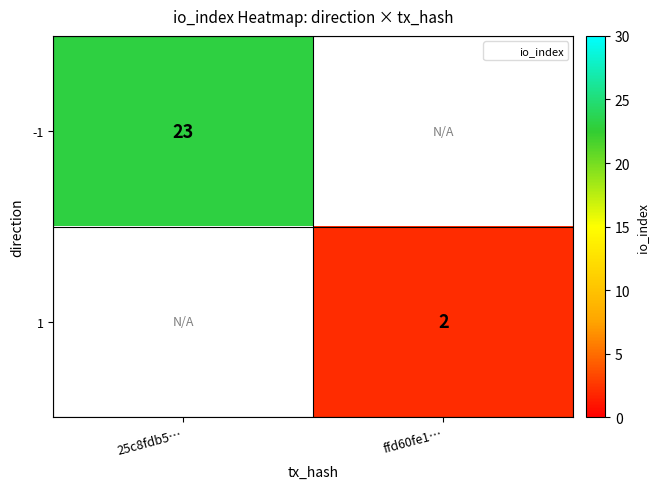

Rank the series at ffd60fe1… from lowest to highest value.

-1, 1